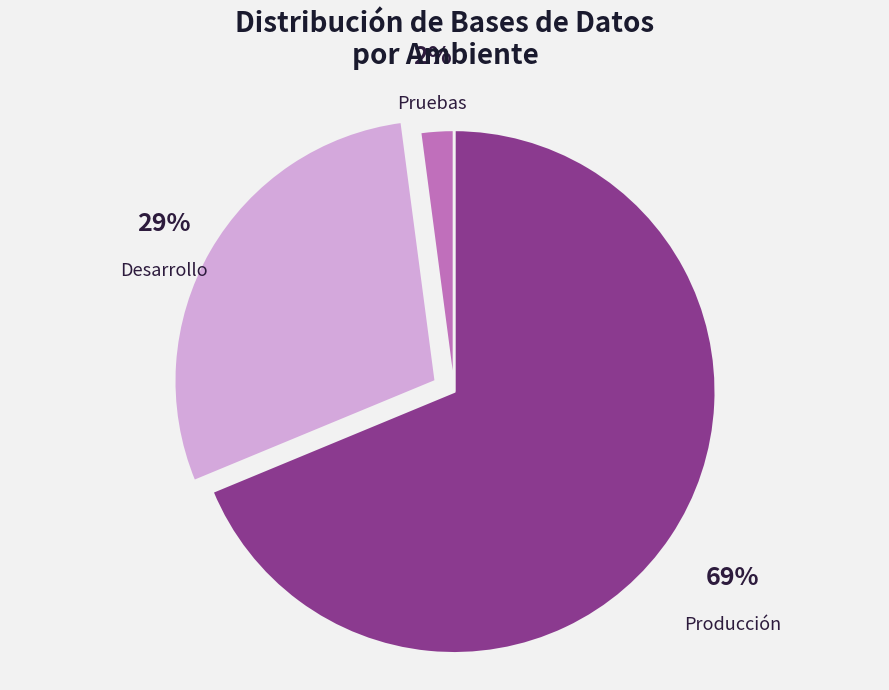

To the nearest percent, what percentage of the pie is Desarrollo?

29%